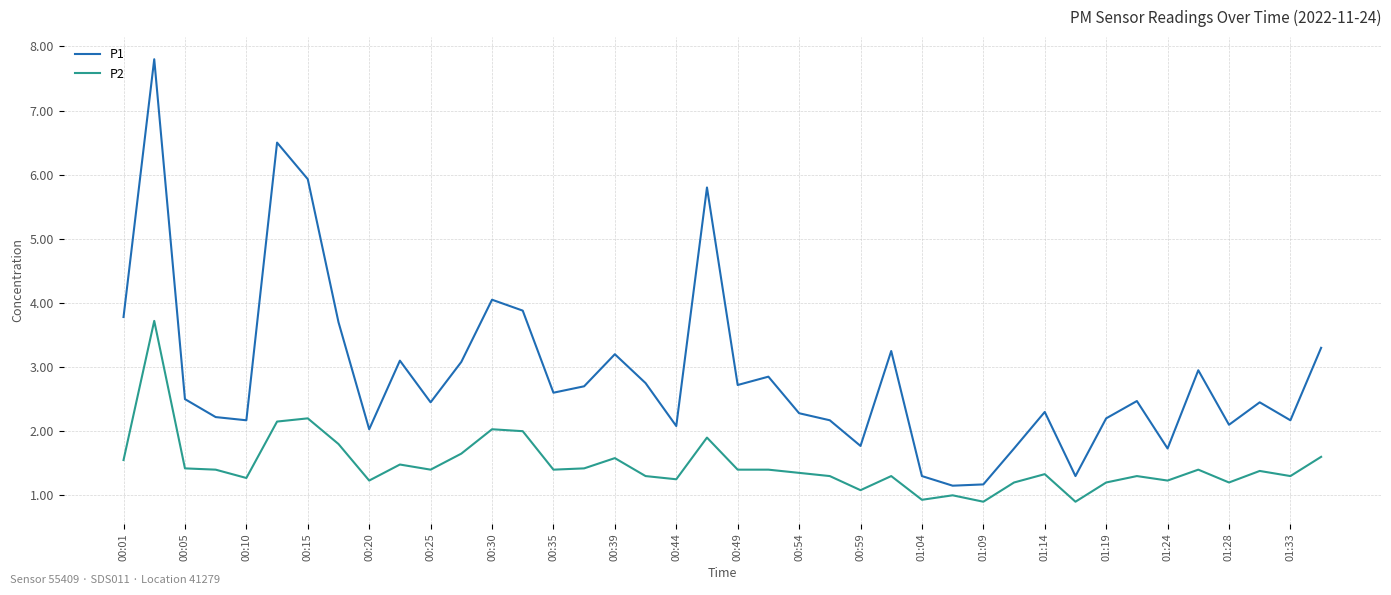

Which series has the widest spread of values?

P1